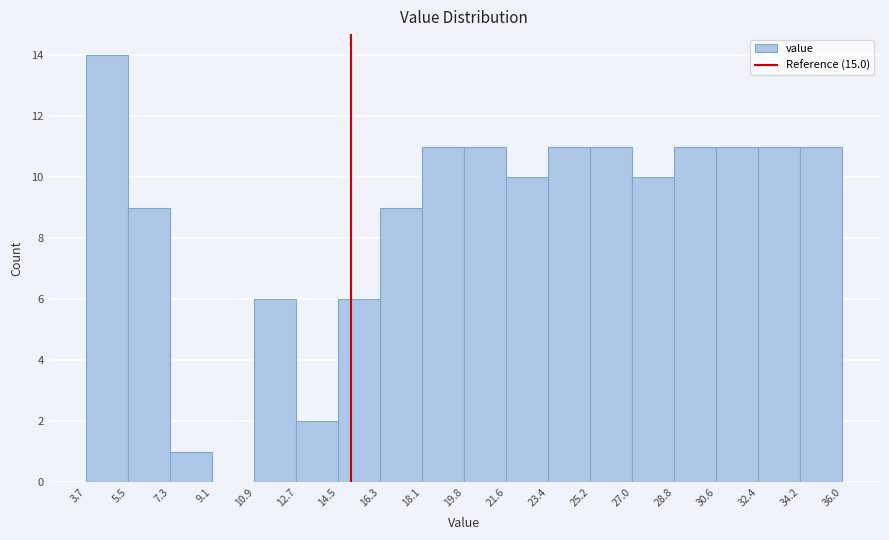

What is the height of the bar covering 10.9 to 12.7 on the x-axis? The values are not printed on the chart, so give them approximately, as read against the axis.

6